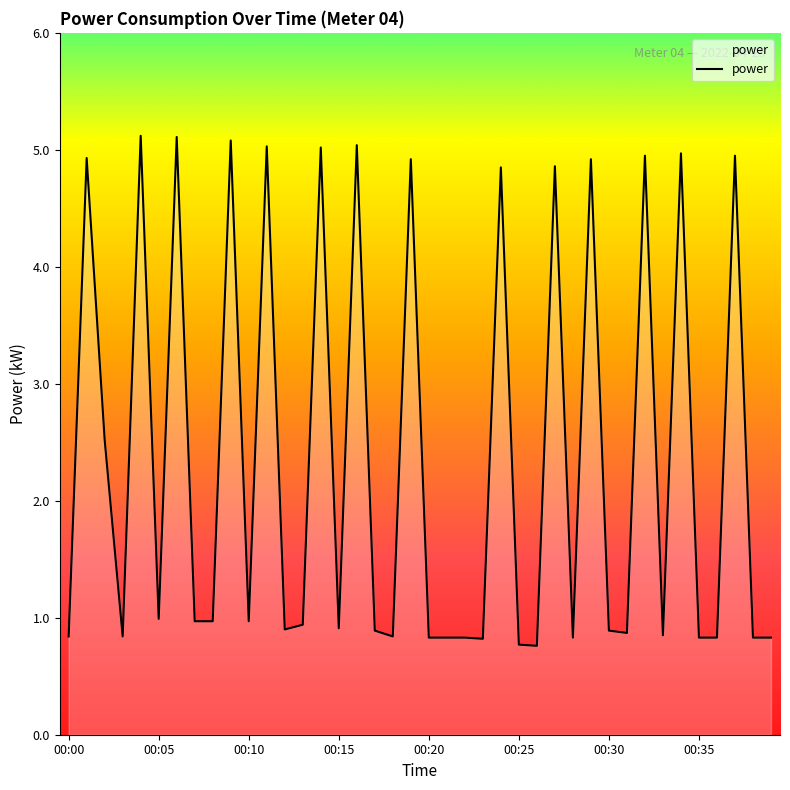

What is the greatest value displayed?

5.1